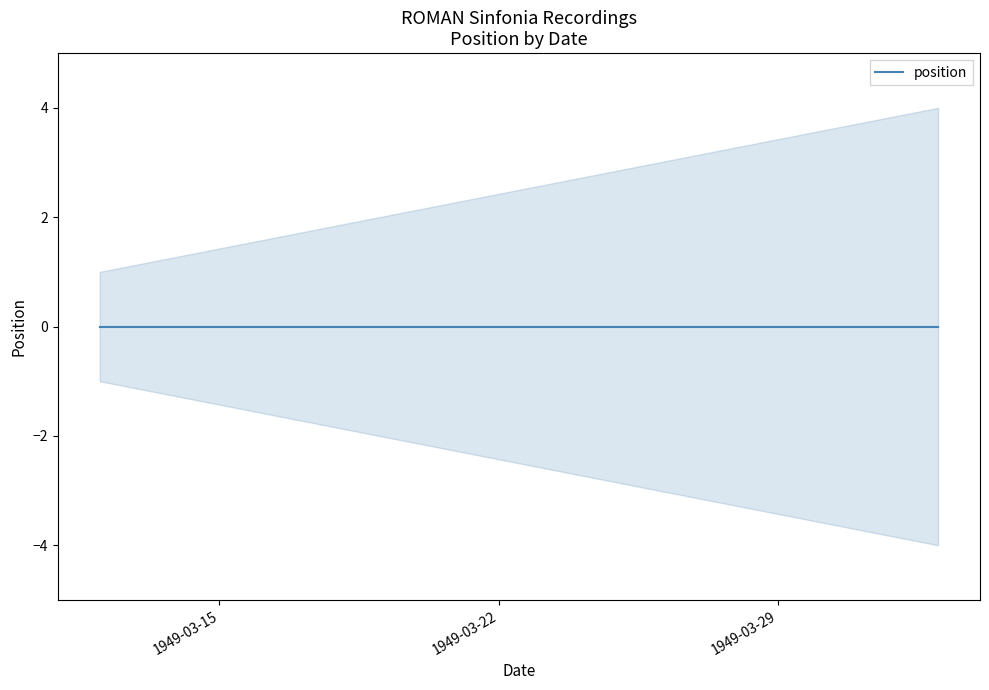

Where is the data nearest to the value 2?

1949-03-12